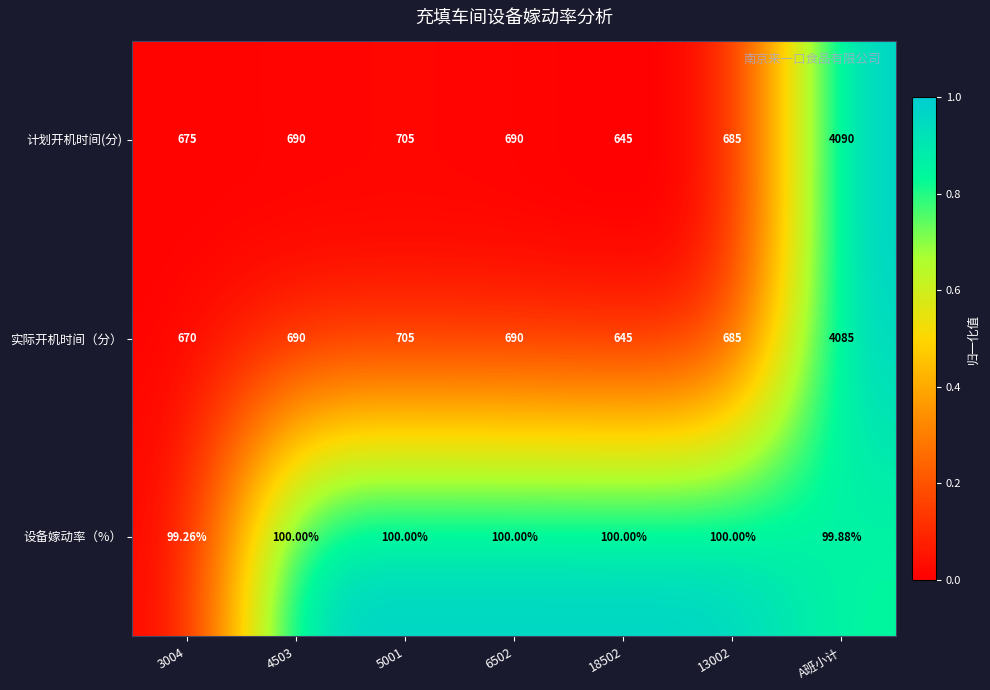

Is the value of 设备嫁动率（%） at A班小计 greater than the value of 计划开机时间(分) at 5001?

No